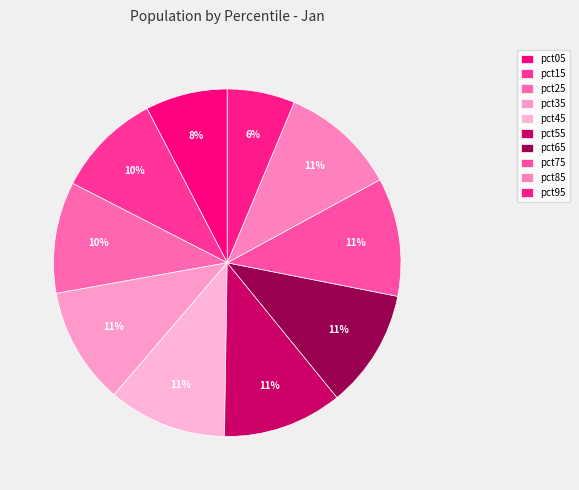

The pct05 slice represents 8% of the pie. True or false?

True